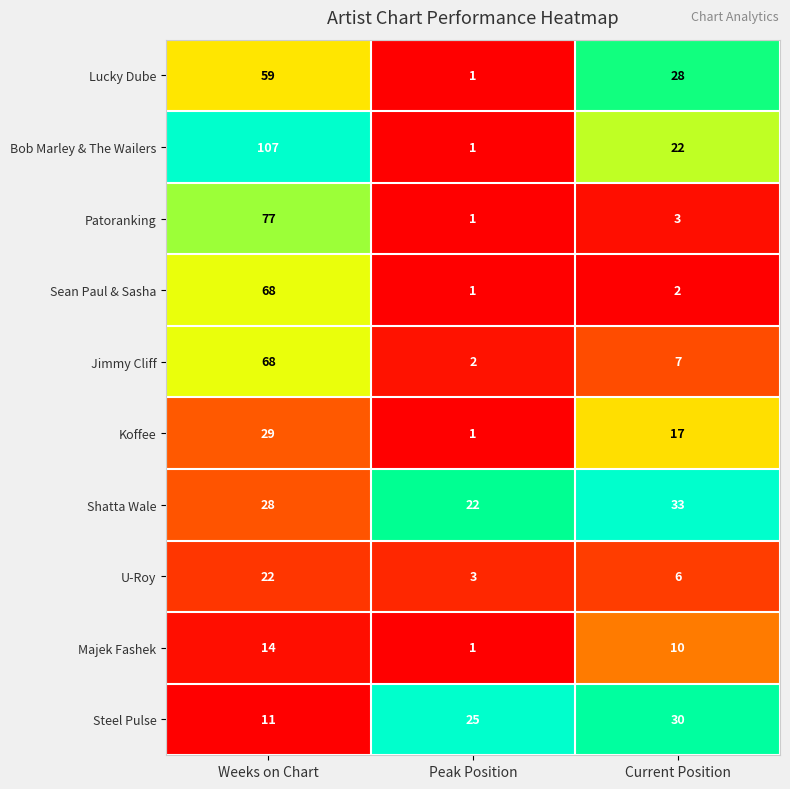

Where does the Majek Fashek series first go above 10?

Weeks on Chart